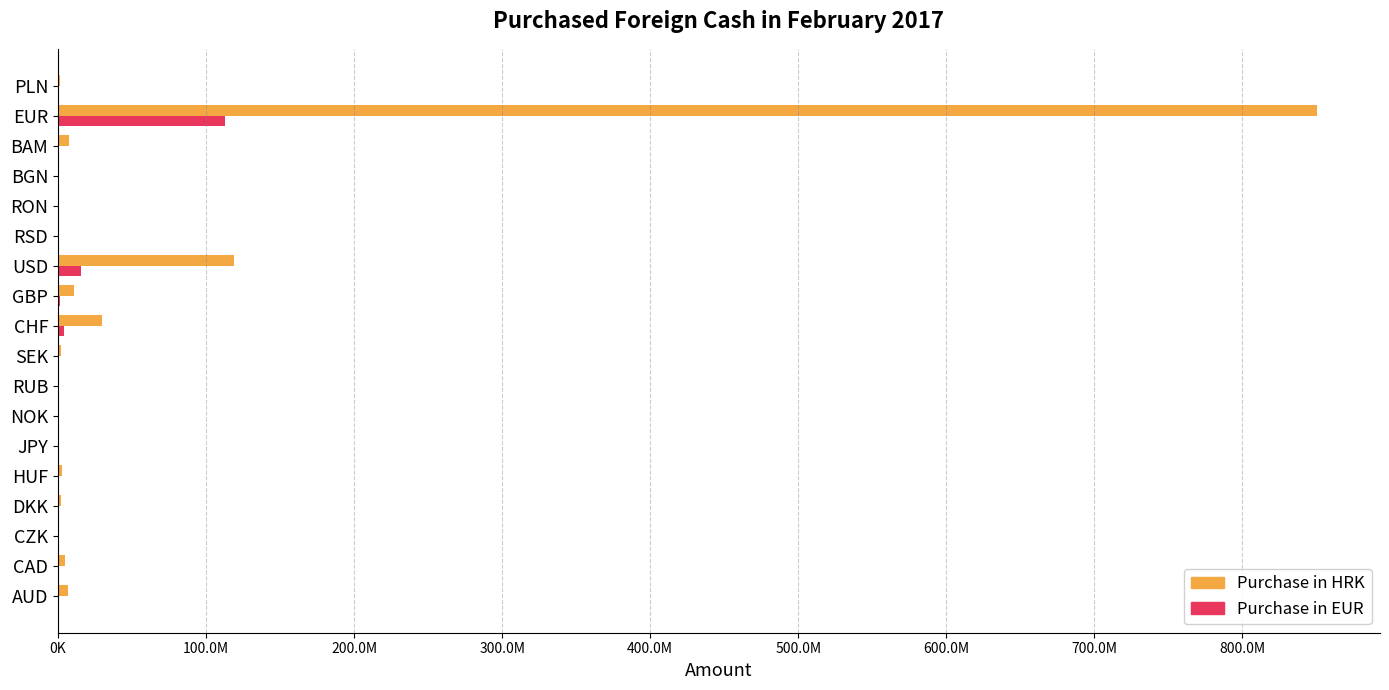

List the series in order of their overall mean, highest first.

Purchase in HRK, Purchase in EUR